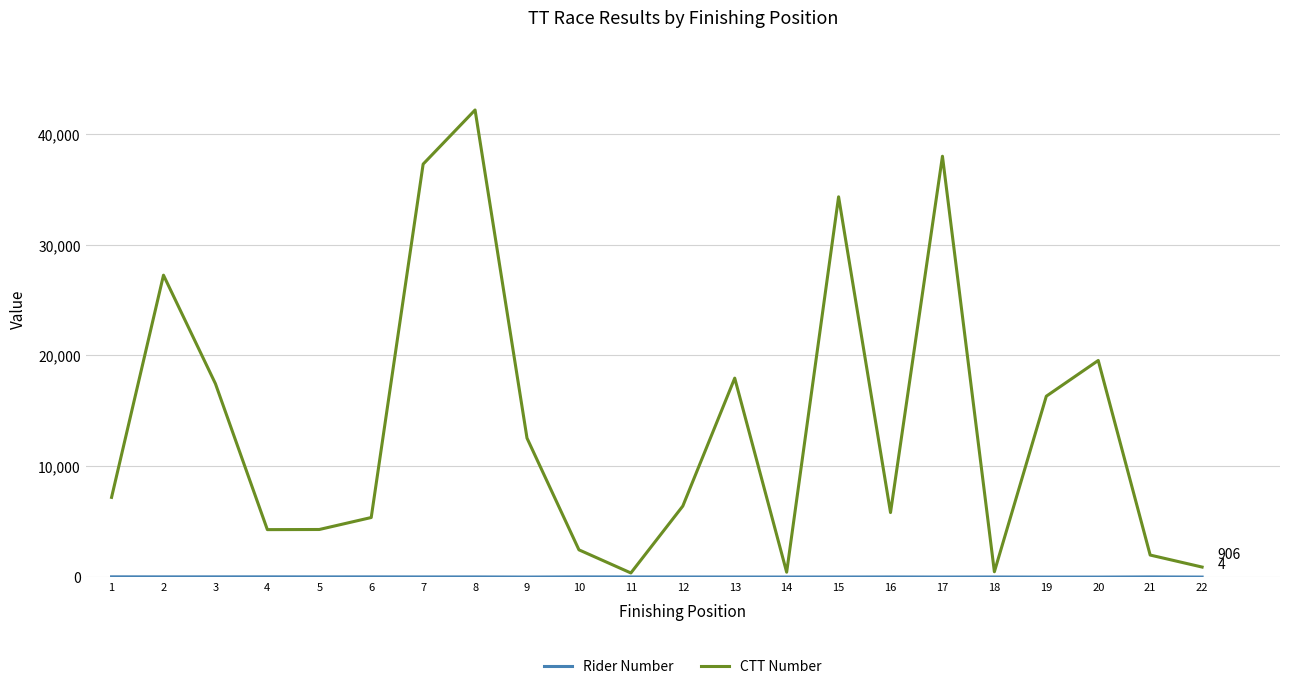

What is the greatest value displayed?

42148